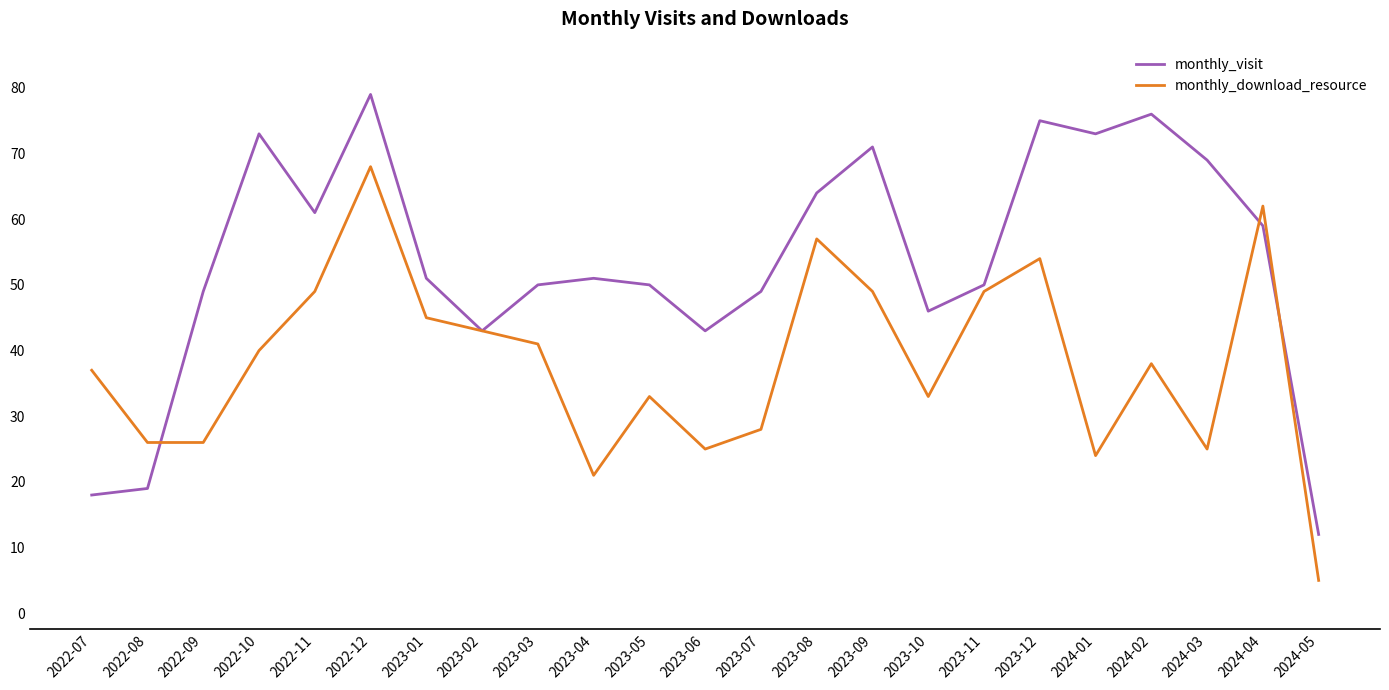

True or false: monthly_visit and monthly_download_resource intersect in this chart.

True